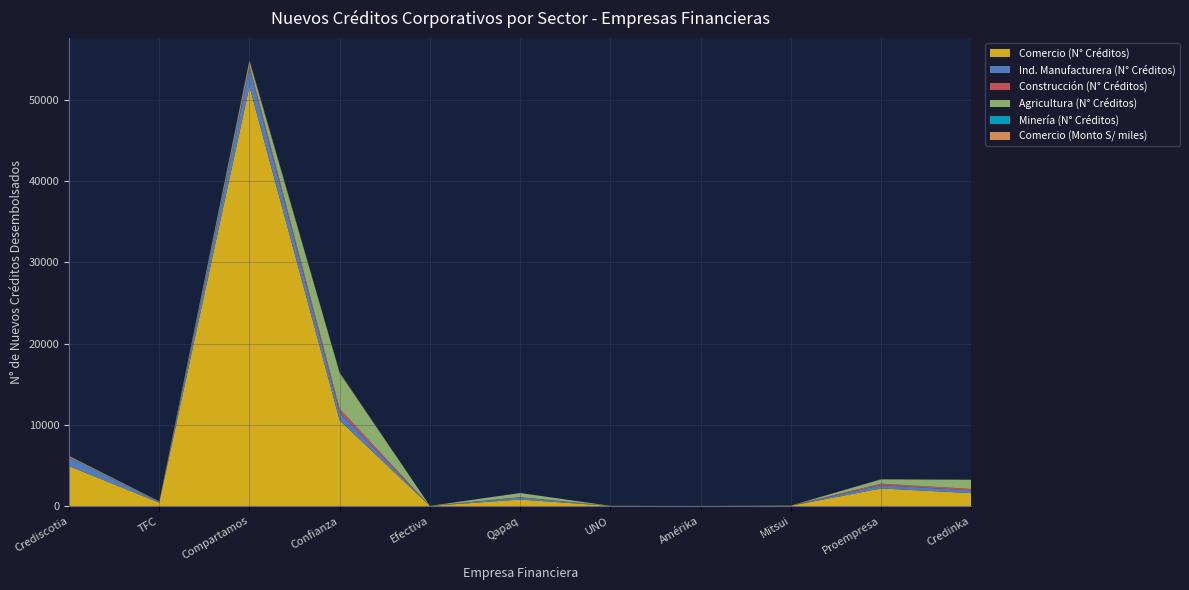

Reading right to left, transcribe all the data shown in this chart.

Comercio (N° Créditos): Credinka=1586.0	Proempresa=2161.0	Mitsui=33.0	Amérika=0.0	UNO=15.0	Qapaq=793.0	Efectiva=8.0	Confianza=10538.0	Compartamos=51654.0	TFC=419.0	Crediscotia=4906.0
Ind. Manufacturera (N° Créditos): Credinka=341.0	Proempresa=402.0	Mitsui=2.0	Amérika=0.0	UNO=5.0	Qapaq=264.0	Efectiva=1.0	Confianza=982.0	Compartamos=2235.0	TFC=77.0	Crediscotia=1069.0
Construcción (N° Créditos): Credinka=172.0	Proempresa=192.0	Mitsui=11.0	Amérika=0.0	UNO=0.0	Qapaq=32.0	Efectiva=4.0	Confianza=456.0	Compartamos=341.0	TFC=25.0	Crediscotia=35.0
Agricultura (N° Créditos): Credinka=1123.0	Proempresa=515.0	Mitsui=3.0	Amérika=0.0	UNO=0.0	Qapaq=508.0	Efectiva=0.0	Confianza=4362.0	Compartamos=521.0	TFC=47.0	Crediscotia=92.0
Minería (N° Créditos): Credinka=2.0	Proempresa=8.0	Mitsui=3.0	Amérika=0.0	UNO=0.0	Qapaq=3.0	Efectiva=1.0	Confianza=9.0	Compartamos=9.0	TFC=0.0	Crediscotia=5.0
Comercio (Monto S/): Credinka=15087.8	Proempresa=15070.7	Mitsui=1453.7	Amérika=0.0	UNO=4.4	Qapaq=6369.3	Efectiva=64.8	Confianza=74957.1	Compartamos=114969.6	TFC=8024.4	Crediscotia=64801.7